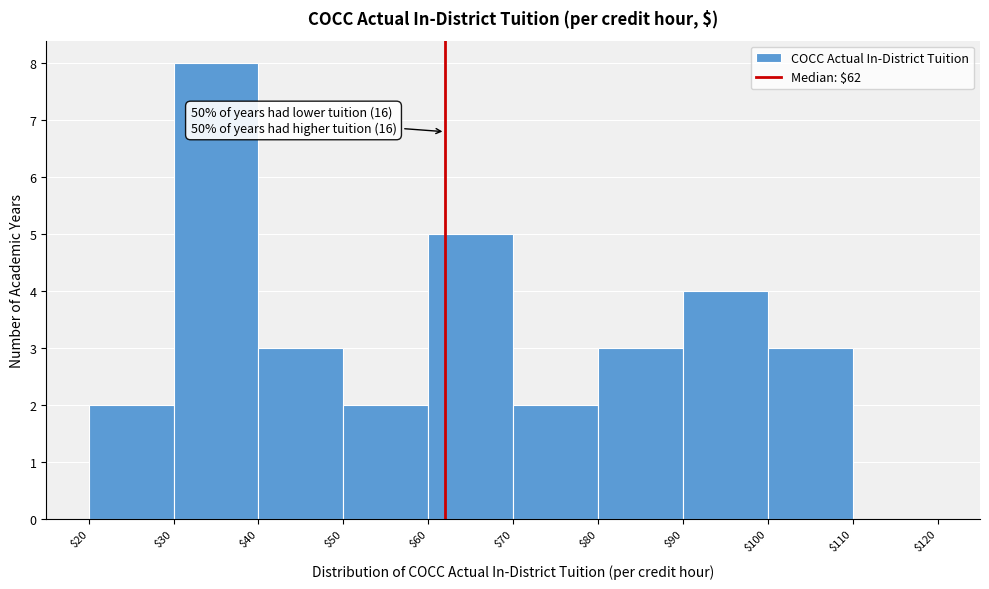

Over which range of the x-axis is the bar tallest?

$30 to $40